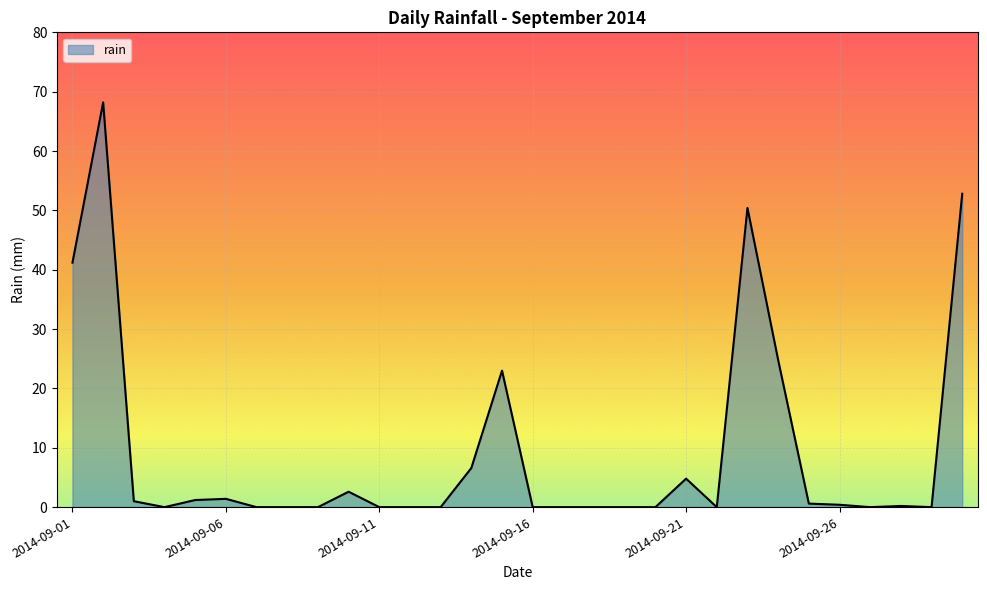

What is the greatest value displayed?

68.2